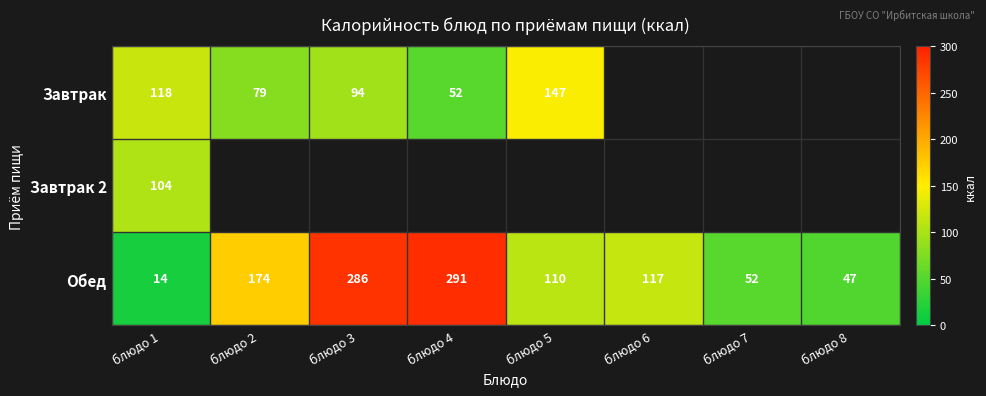

At which label does Обед first exceed 117?

блюдо 2